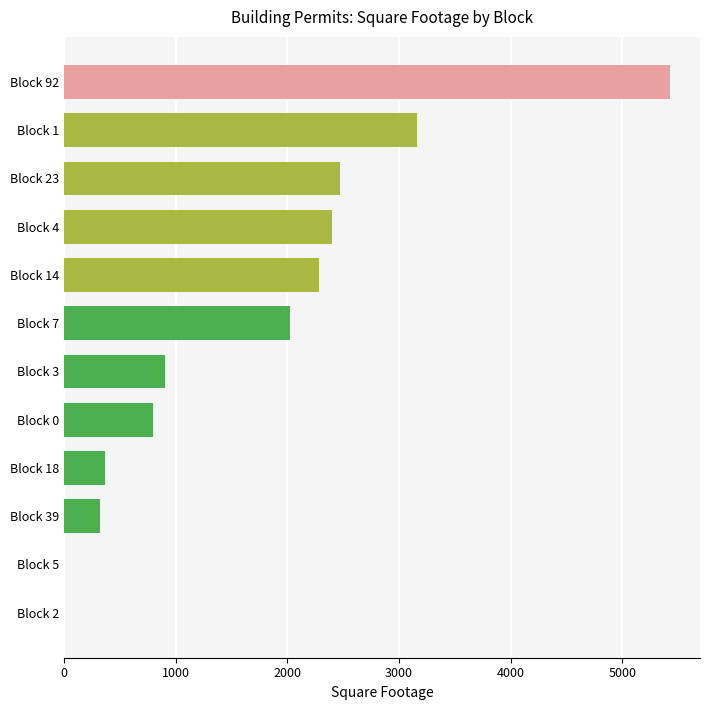

Reading top to bottom, what are all the values shown in this chart?

Block 92=5426	Block 1=3160	Block 23=2468	Block 4=2403	Block 14=2284	Block 7=2024	Block 3=900	Block 0=800	Block 18=368	Block 39=325	Block 5=0	Block 2=0